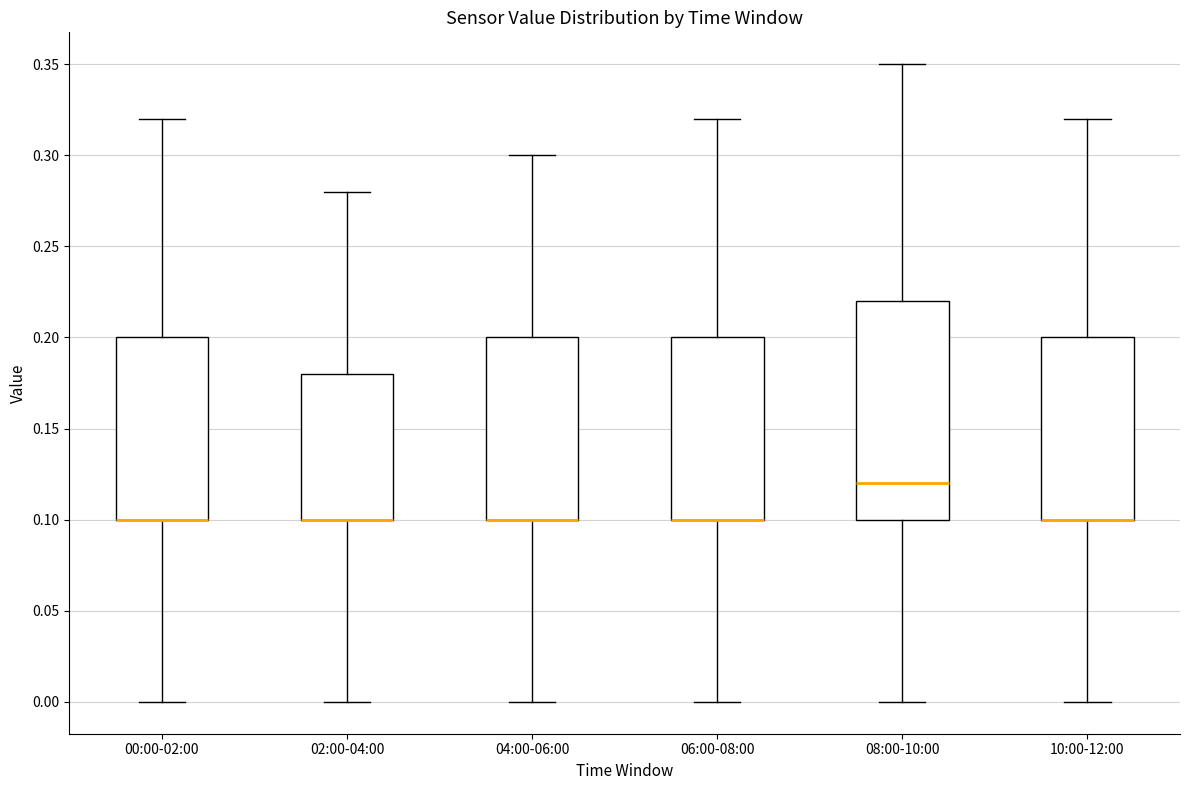

Reading left to right, read every box against the y-axis: the position of its median line, the range the box covers, and the ends of its whiskers. The values are not printed on the chart, so give them approximately, as read against the axis.

00:00-02:00: median 0.10 (drawn on the box's lower edge), box 0.10 to 0.20, whiskers 0.00 to 0.32
02:00-04:00: median 0.10 (drawn on the box's lower edge), box 0.10 to 0.18, whiskers 0.00 to 0.28
04:00-06:00: median 0.10 (drawn on the box's lower edge), box 0.10 to 0.20, whiskers 0.00 to 0.30
06:00-08:00: median 0.10 (drawn on the box's lower edge), box 0.10 to 0.20, whiskers 0.00 to 0.32
08:00-10:00: median 0.12, box 0.10 to 0.22, whiskers 0.00 to 0.35
10:00-12:00: median 0.10 (drawn on the box's lower edge), box 0.10 to 0.20, whiskers 0.00 to 0.32